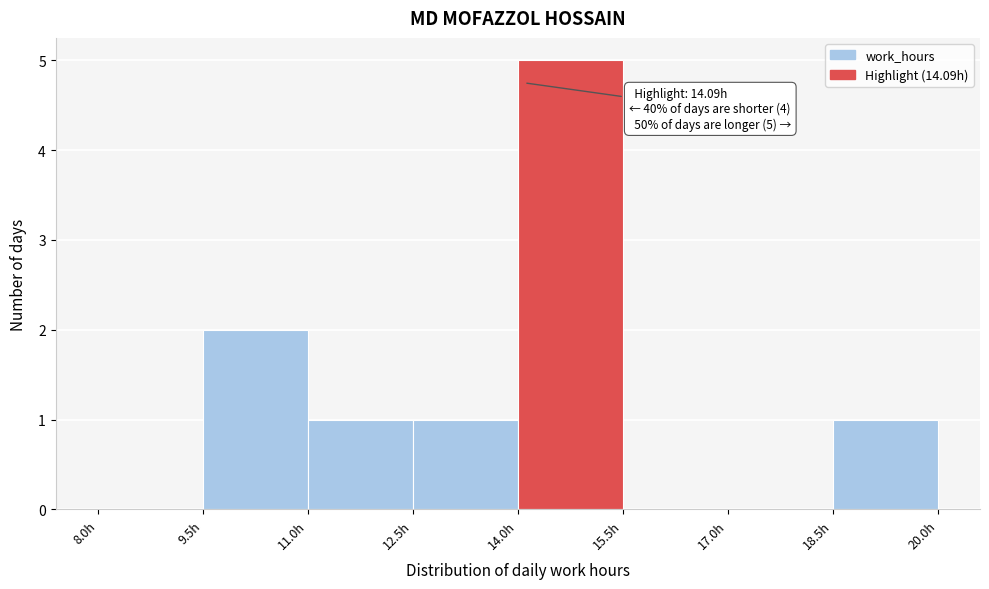

Which range on the x-axis has the tallest bar?

14.0 to 15.5